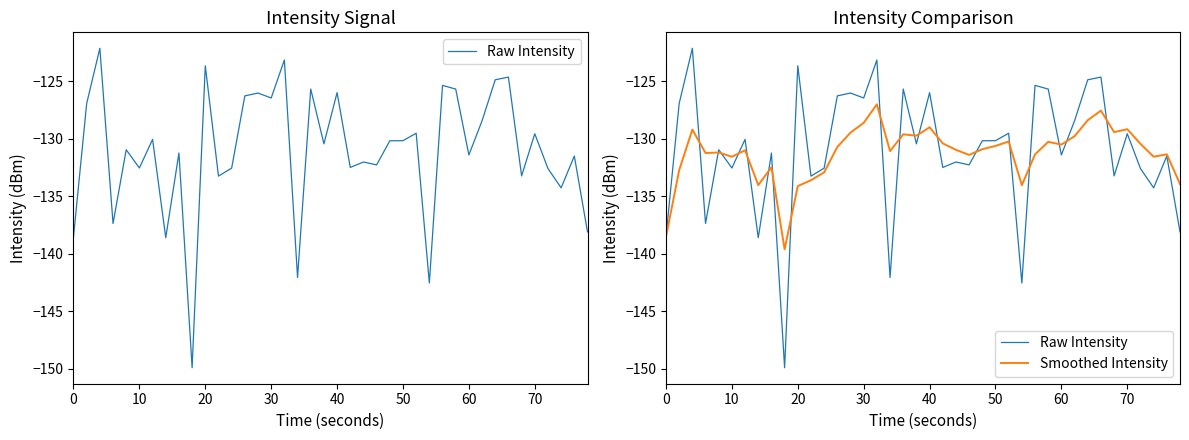

How many intersections are there between Raw Intensity and Smoothed Intensity?

19